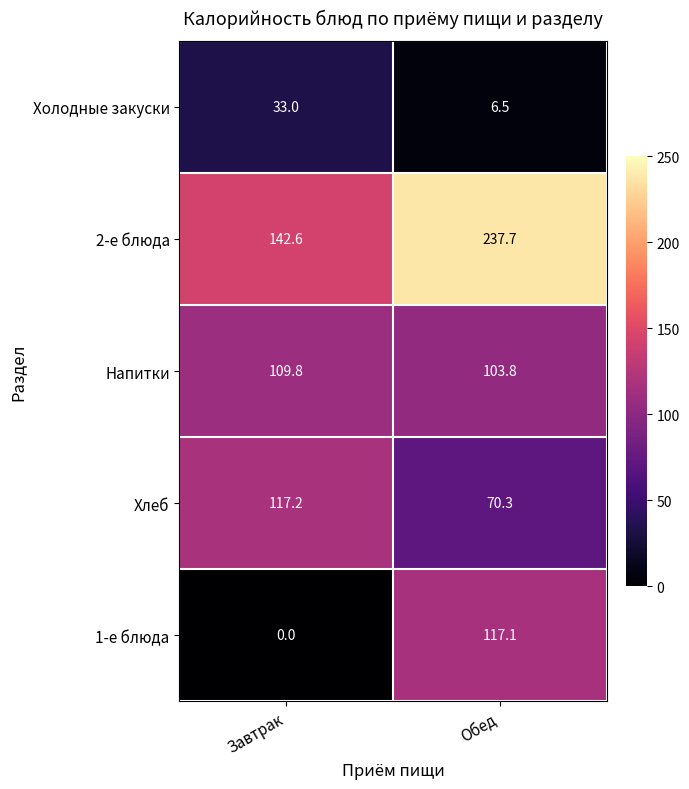

Rank the series at Завтрак from lowest to highest value.

1-е блюда, Холодные закуски, Напитки, Хлеб, 2-е блюда